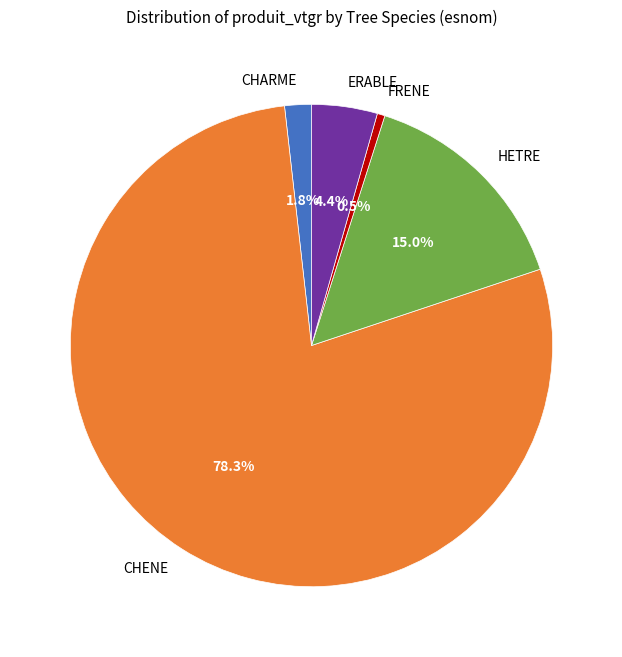

Which slice is the largest?

CHENE